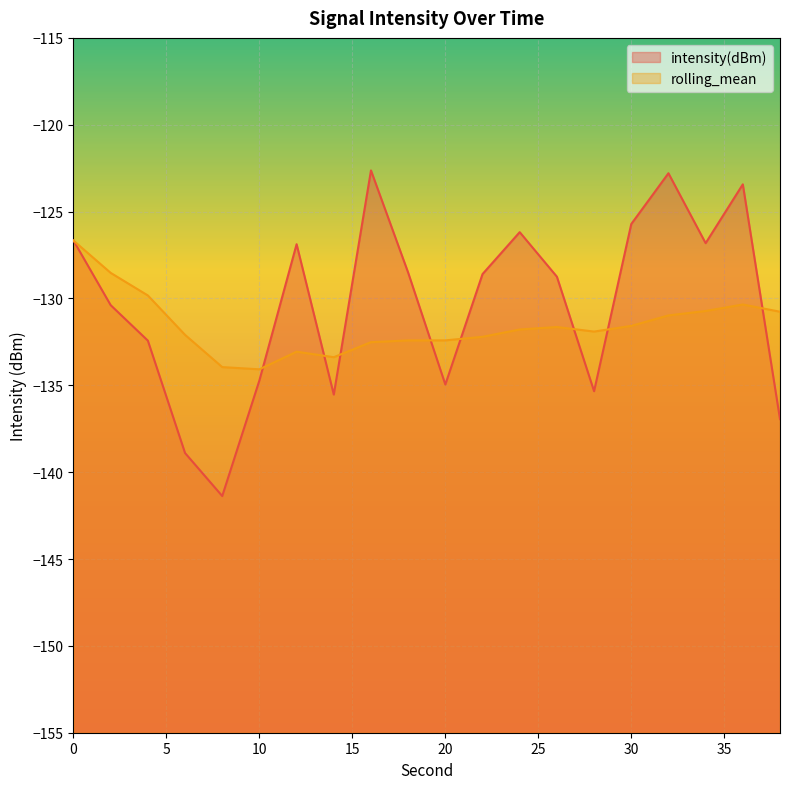

Which series has the largest total across all categories?

intensity(dBm)